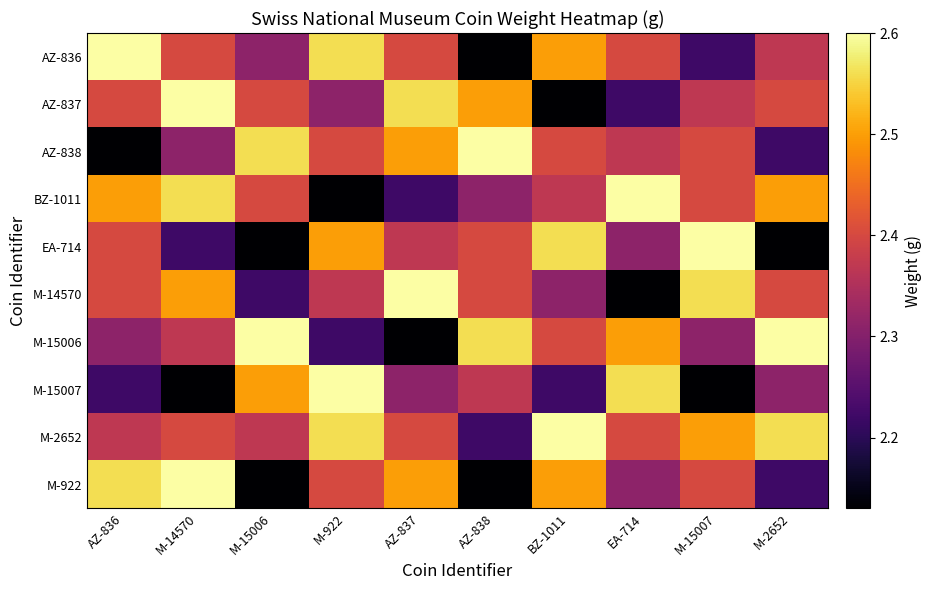

Reading left to right, what are all the values shown in this chart?

AZ-836: AZ-836=2.6	M-14570=2.4	M-15006=2.3	M-922=2.6	AZ-837=2.4	AZ-838=2.1	BZ-1011=2.5	EA-714=2.4	M-15007=2.2	M-2652=2.4
AZ-837: AZ-836=2.4	M-14570=2.6	M-15006=2.4	M-922=2.3	AZ-837=2.6	AZ-838=2.5	BZ-1011=2.1	EA-714=2.2	M-15007=2.4	M-2652=2.4
AZ-838: AZ-836=2.1	M-14570=2.3	M-15006=2.6	M-922=2.4	AZ-837=2.5	AZ-838=2.6	BZ-1011=2.4	EA-714=2.4	M-15007=2.4	M-2652=2.2
BZ-1011: AZ-836=2.5	M-14570=2.6	M-15006=2.4	M-922=2.1	AZ-837=2.2	AZ-838=2.3	BZ-1011=2.4	EA-714=2.6	M-15007=2.4	M-2652=2.5
EA-714: AZ-836=2.4	M-14570=2.2	M-15006=2.1	M-922=2.5	AZ-837=2.4	AZ-838=2.4	BZ-1011=2.6	EA-714=2.3	M-15007=2.6	M-2652=2.1
M-14570: AZ-836=2.4	M-14570=2.5	M-15006=2.2	M-922=2.4	AZ-837=2.6	AZ-838=2.4	BZ-1011=2.3	EA-714=2.1	M-15007=2.6	M-2652=2.4
M-15006: AZ-836=2.3	M-14570=2.4	M-15006=2.6	M-922=2.2	AZ-837=2.1	AZ-838=2.6	BZ-1011=2.4	EA-714=2.5	M-15007=2.3	M-2652=2.6
M-15007: AZ-836=2.2	M-14570=2.1	M-15006=2.5	M-922=2.6	AZ-837=2.3	AZ-838=2.4	BZ-1011=2.2	EA-714=2.6	M-15007=2.1	M-2652=2.3
M-2652: AZ-836=2.4	M-14570=2.4	M-15006=2.4	M-922=2.6	AZ-837=2.4	AZ-838=2.2	BZ-1011=2.6	EA-714=2.4	M-15007=2.5	M-2652=2.6
M-922: AZ-836=2.6	M-14570=2.6	M-15006=2.1	M-922=2.4	AZ-837=2.5	AZ-838=2.1	BZ-1011=2.5	EA-714=2.3	M-15007=2.4	M-2652=2.2